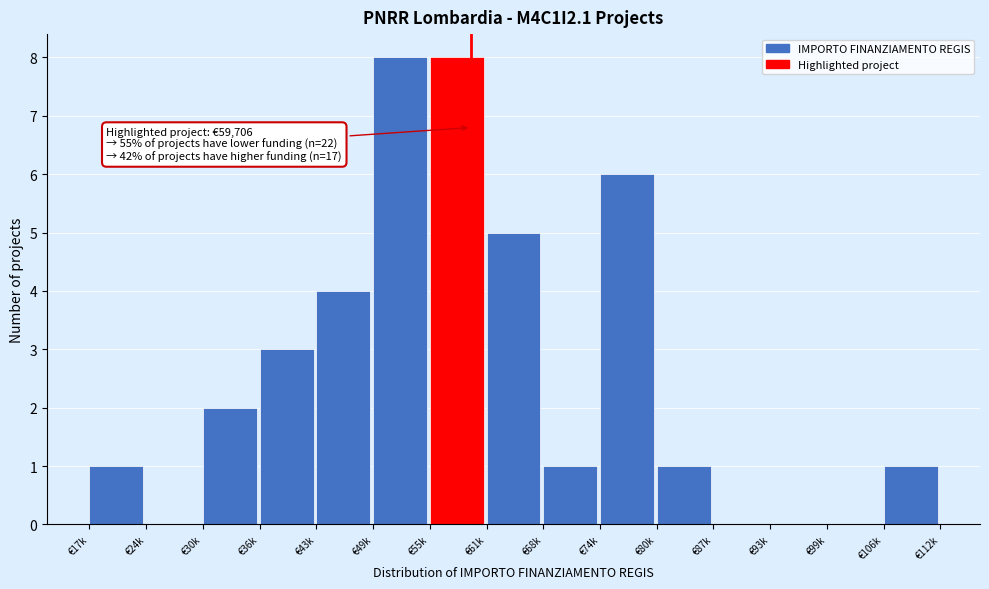

Reading left to right, transcribe all the data shown in this chart.

€17k=1	€24k=0	€30k=2	€36k=3	€43k=4	€49k=8	€55k=8	€61k=5	€68k=1	€74k=6	€80k=1	€87k=0	€93k=0	€99k=0	€106k=1